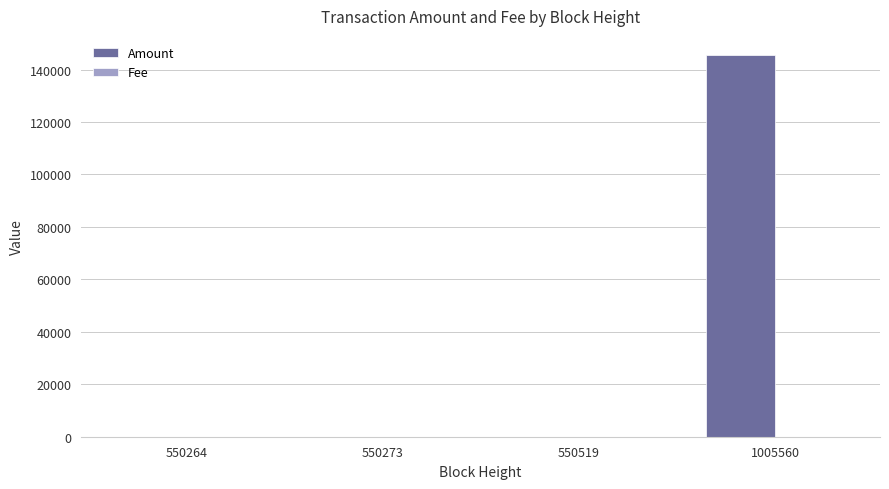

At which category is the sum across all series the highest?

1005560